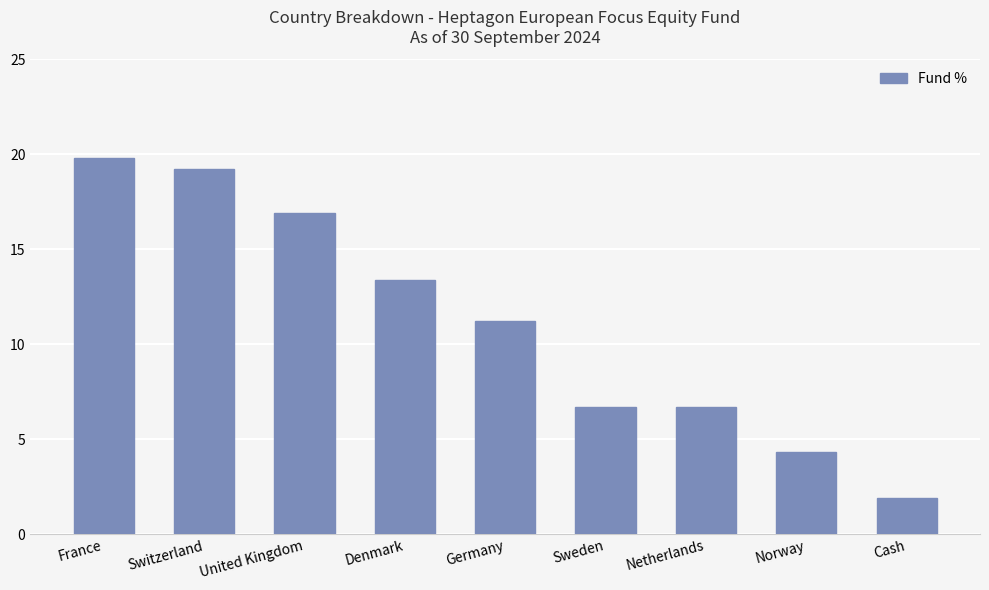

Reading left to right, transcribe all the data shown in this chart.

19.8	19.2	16.9	13.4	11.2	6.7	6.7	4.3	1.9